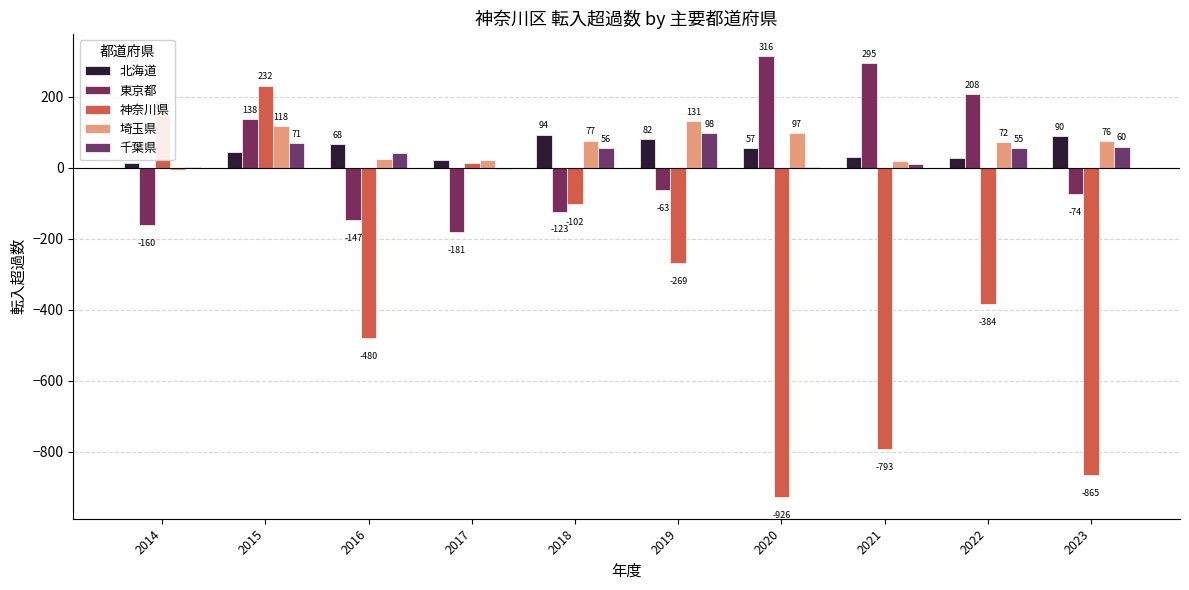

What are all the series names shown in the legend?

北海道, 東京都, 神奈川県, 埼玉県, 千葉県